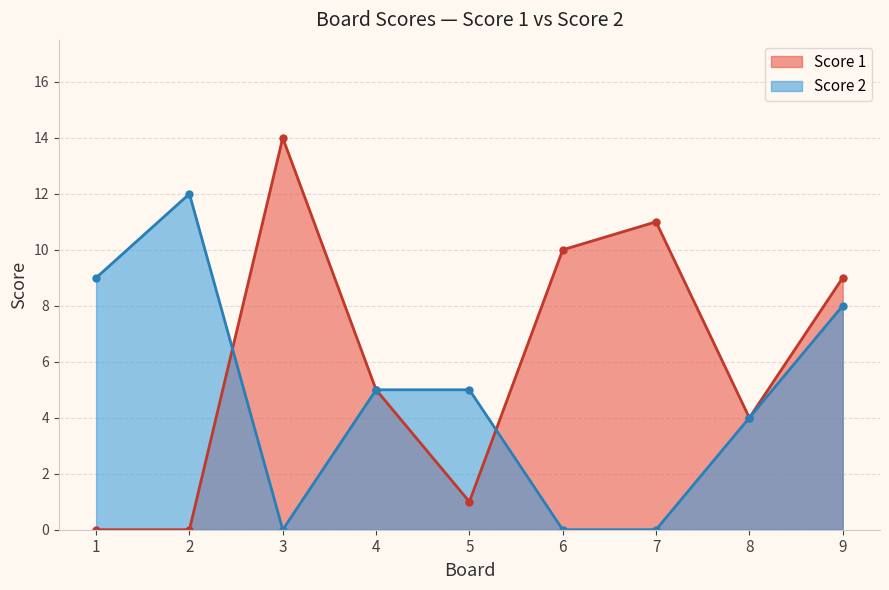

Rank the categories by Score 2 value from highest to lowest.

2, 1, 9, 4, 5, 8, 3, 6, 7